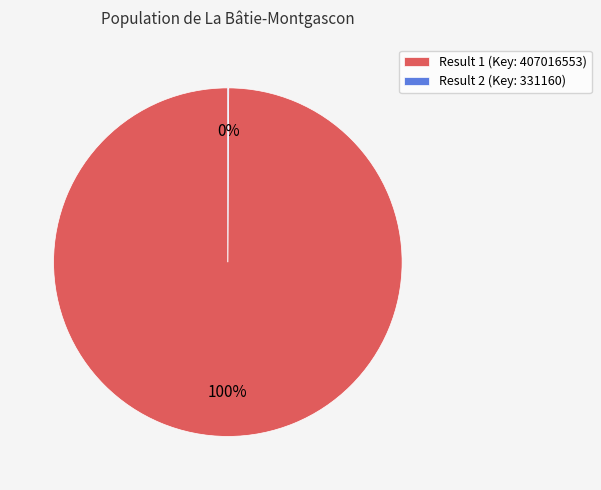

Is there a majority slice in this chart?

Yes